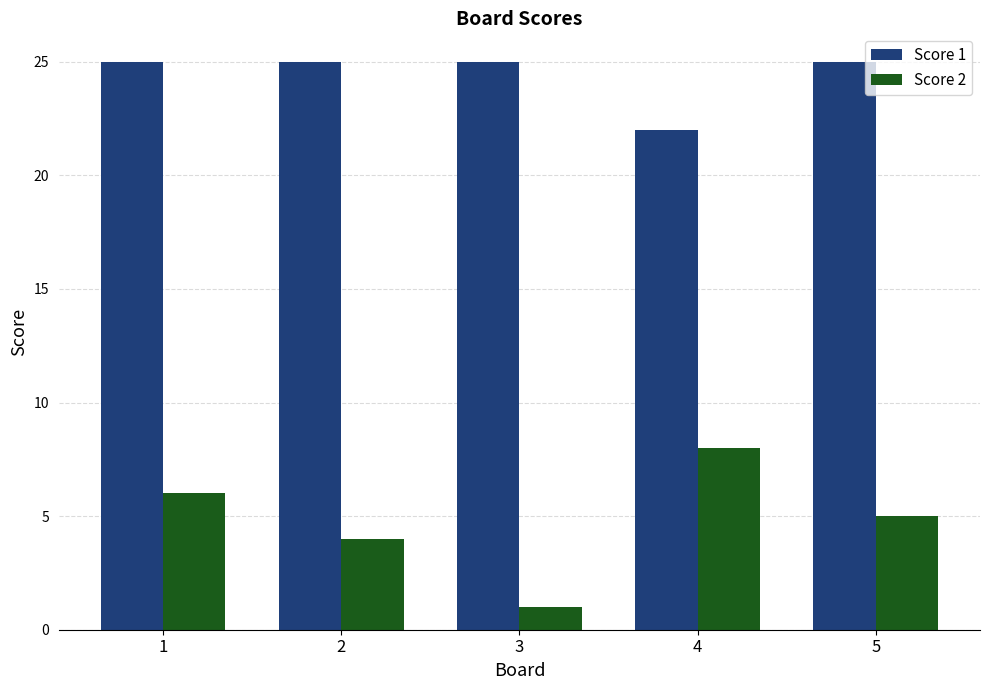

What is the difference between the maximum and minimum values in the Score 2 series?

7